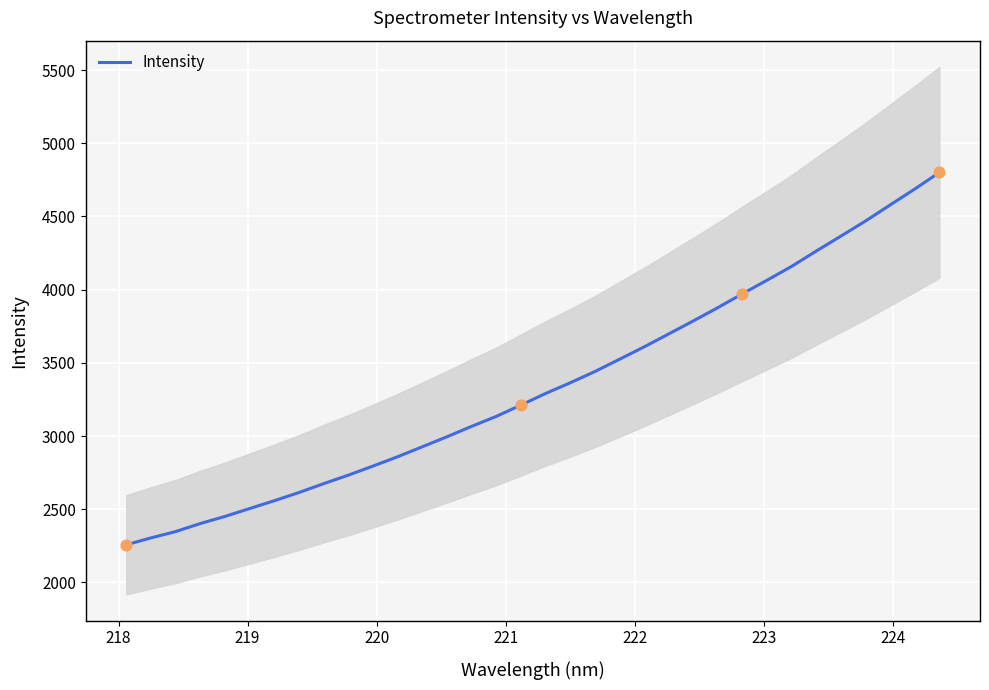

What is the highest value of the Intensity series?

4800.6